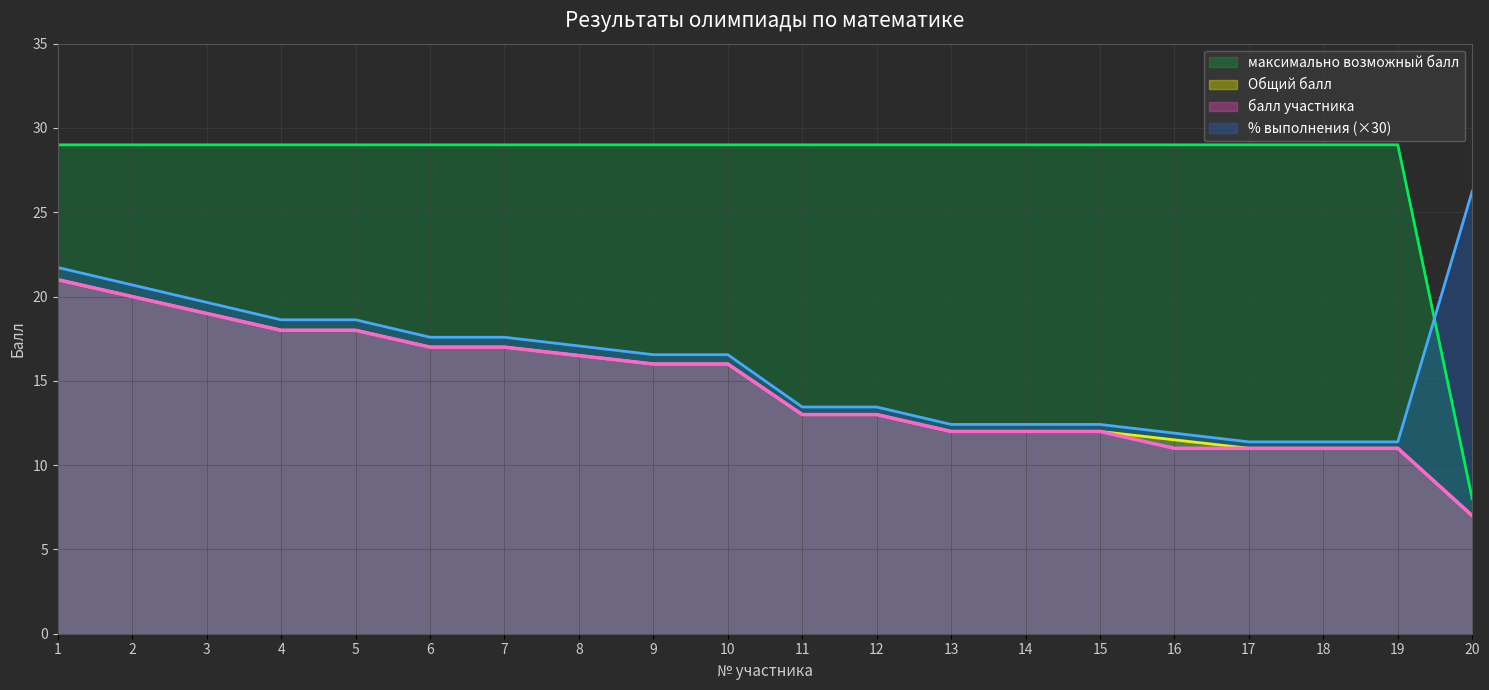

Reading left to right, extract all data points from this chart.

Общий балл: 21.0	20.0	19.0	18.0	18.0	17.0	17.0	16.5	16.0	16.0	13.0	13.0	12.0	12.0	12.0	11.5	11.0	11.0	11.0	7.0
% выполнения: 21.7	20.7	19.7	18.6	18.6	17.6	17.6	17.1	16.6	16.6	13.4	13.4	12.4	12.4	12.4	11.9	11.4	11.4	11.4	26.2
максимально возможный балл: 29.0	29.0	29.0	29.0	29.0	29.0	29.0	29.0	29.0	29.0	29.0	29.0	29.0	29.0	29.0	29.0	29.0	29.0	29.0	8.0
балл участника: 21.0	20.0	19.0	18.0	18.0	17.0	17.0	16.5	16.0	16.0	13.0	13.0	12.0	12.0	12.0	11.0	11.0	11.0	11.0	7.0